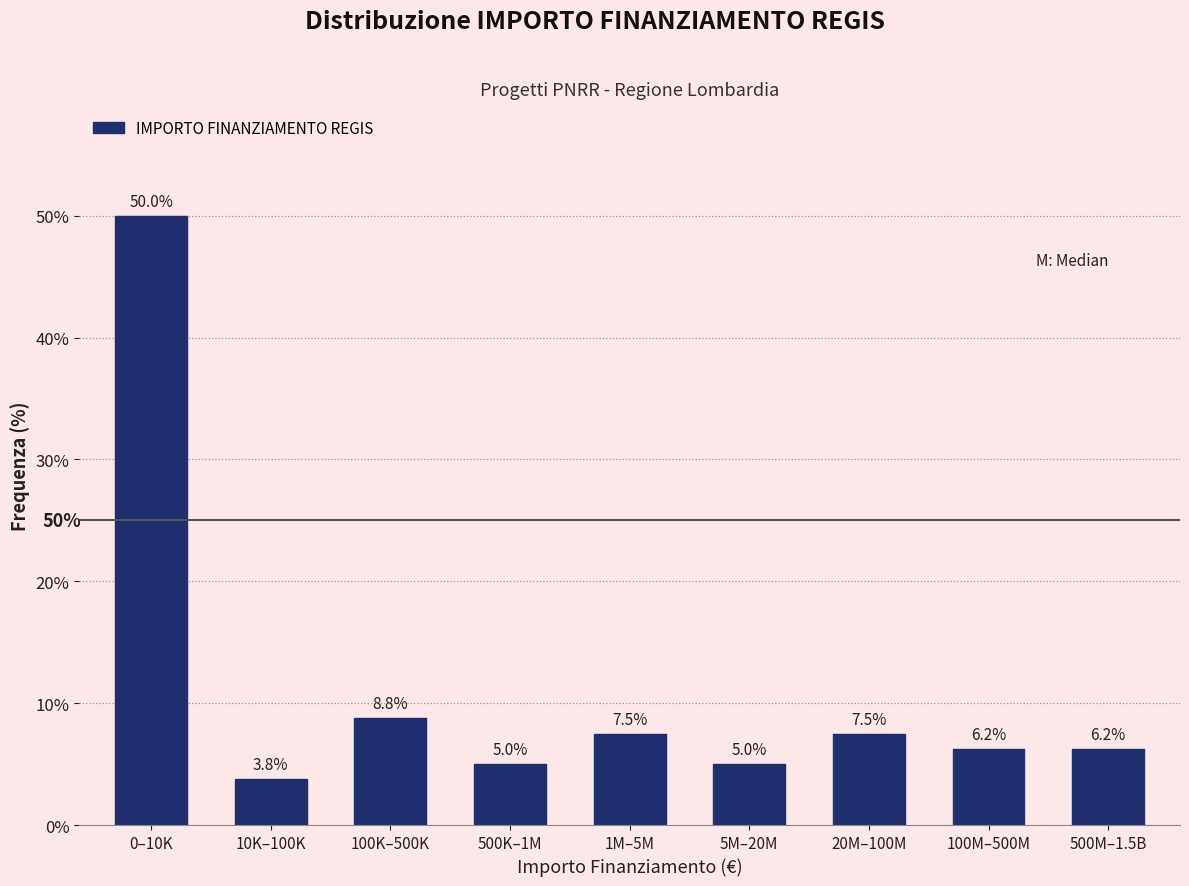

What is the label of the 7th bar from the right?

100K–500K